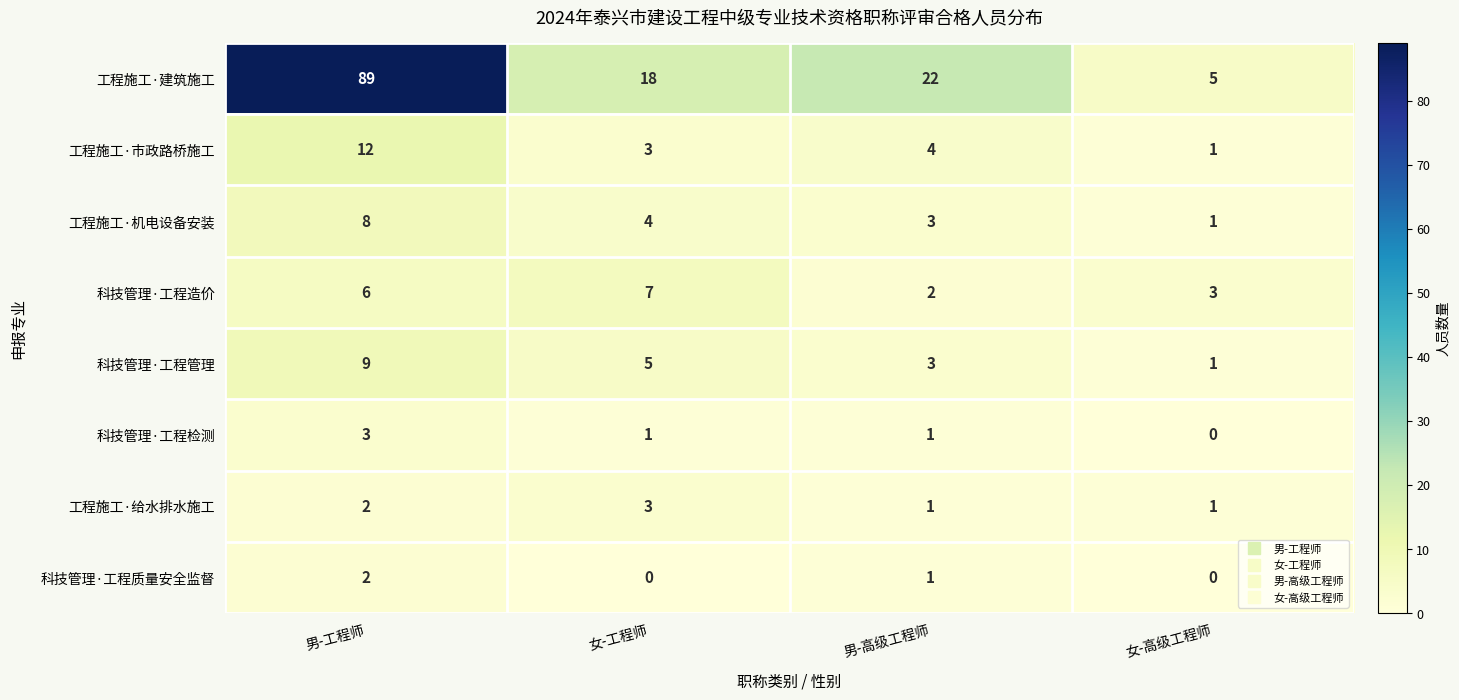

What is the greatest value displayed?

89